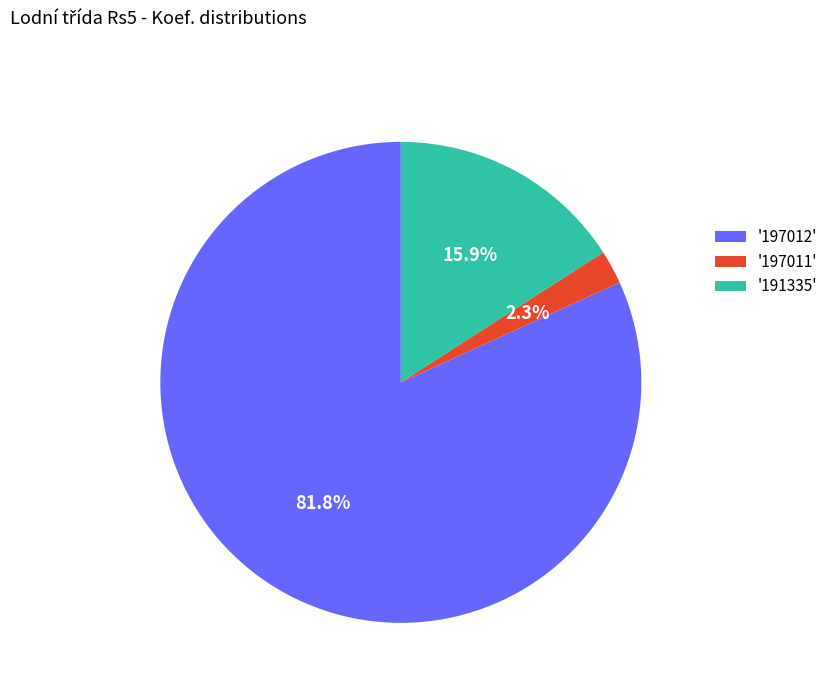

How many slices are in this pie chart?

3